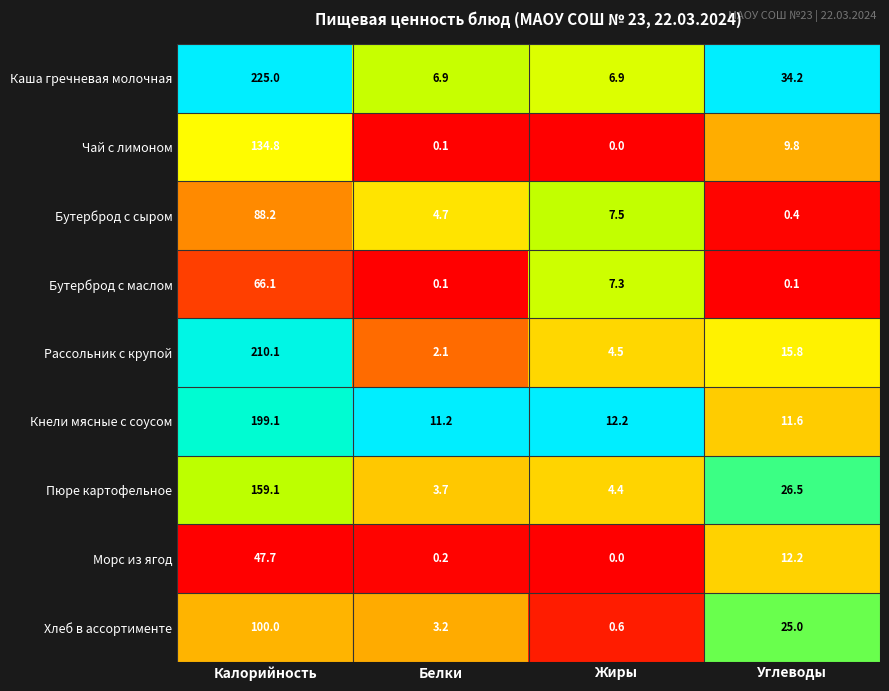

Which series changed the most between Калорийность and Белки?

Каша гречневая молочная